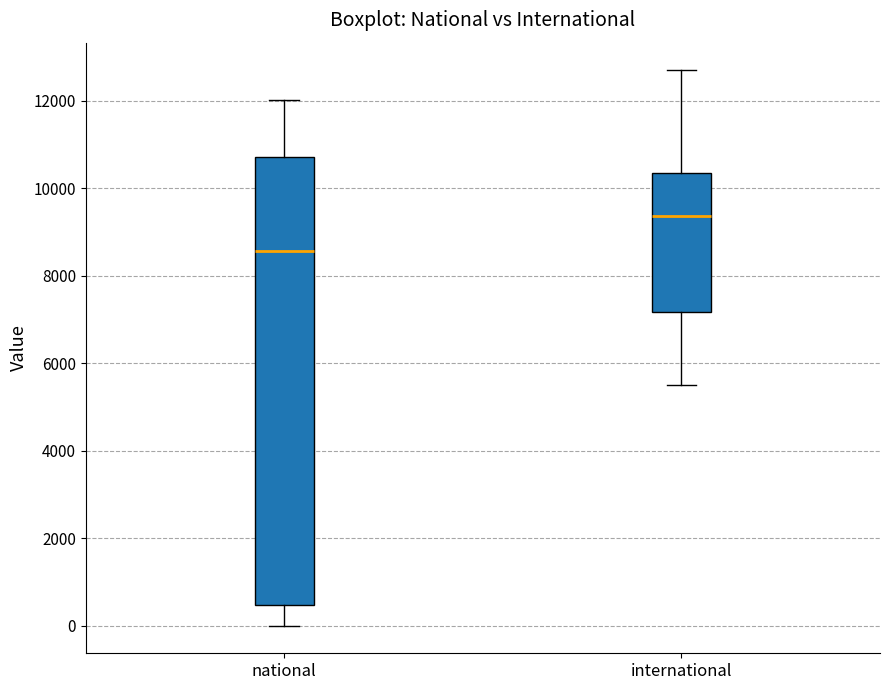

Which box is the tallest, from its lower edge to its upper edge?

national